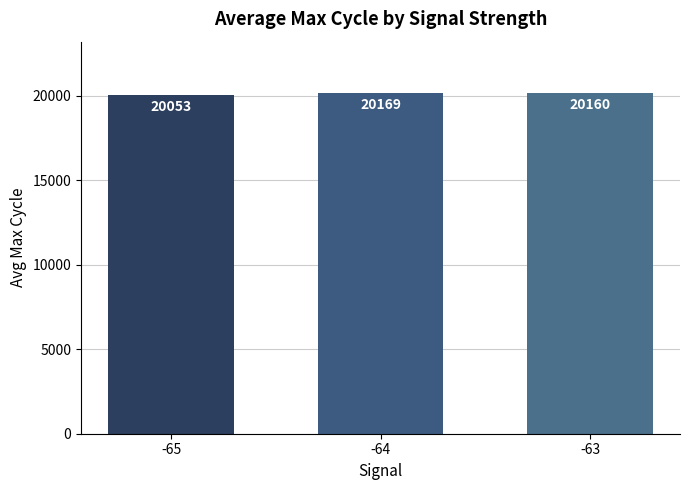

What is the ratio of the value at -64 to the value at -65?

1.0